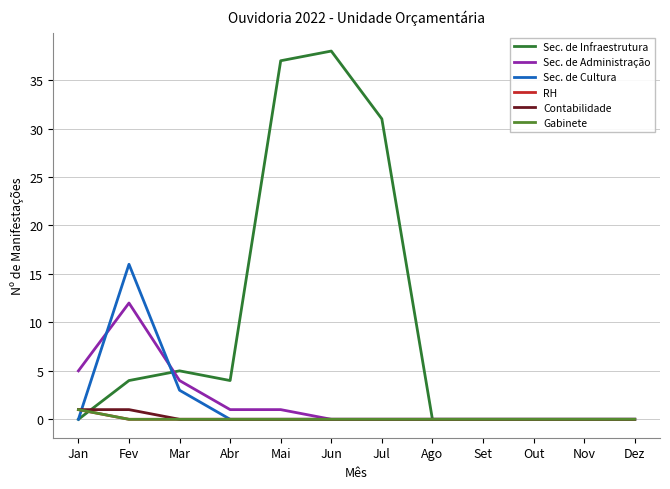

True or false: Gabinete and RH intersect in this chart.

False